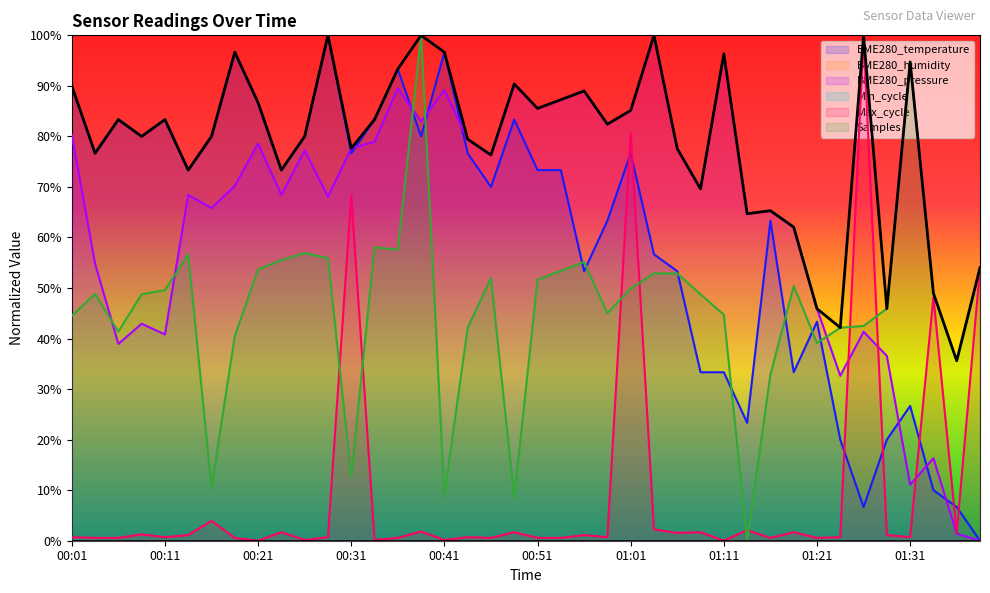

How many intersections are there between BME280_temperature and Max_cycle?

7